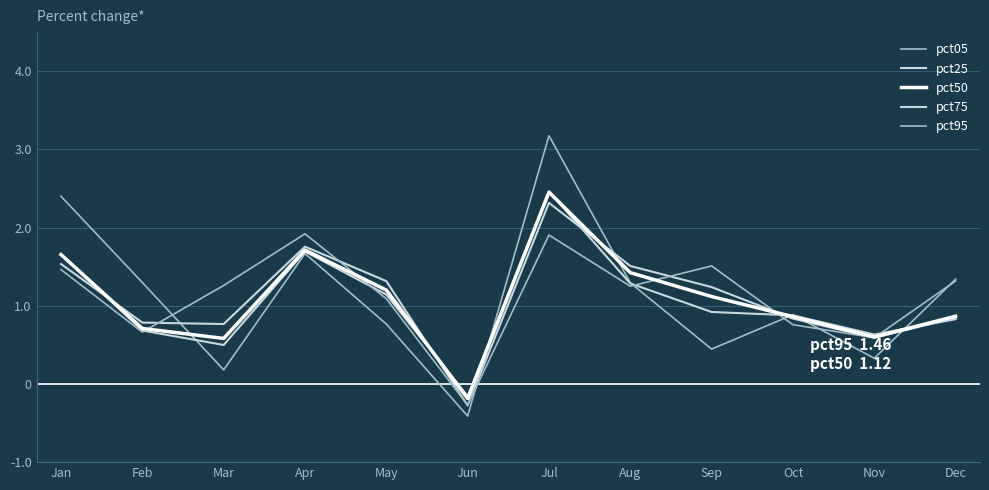

What is the sum of all pct95 values?

13.5